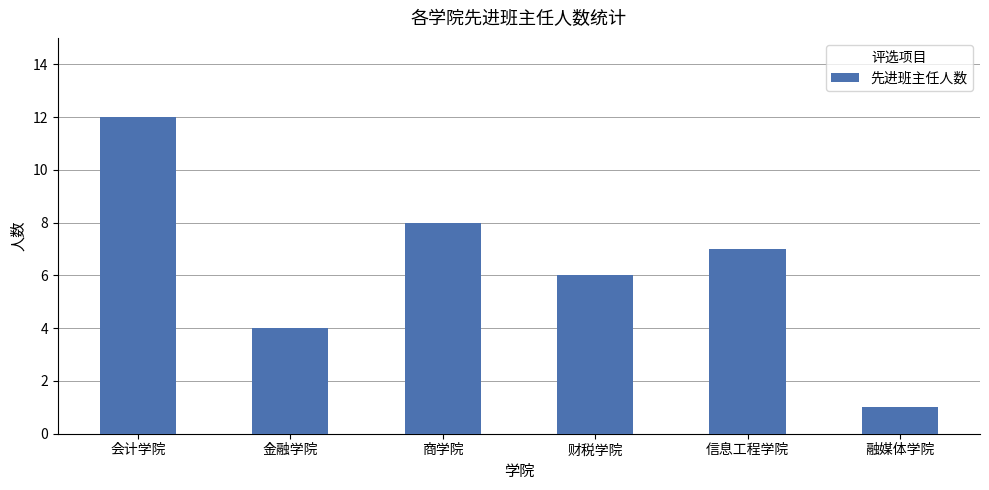

What is the maximum value shown in the chart?

12